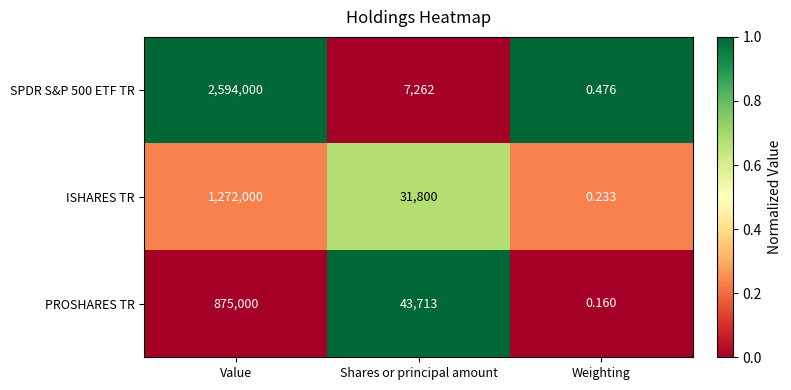

Which label corresponds to the largest value in the chart?

Value